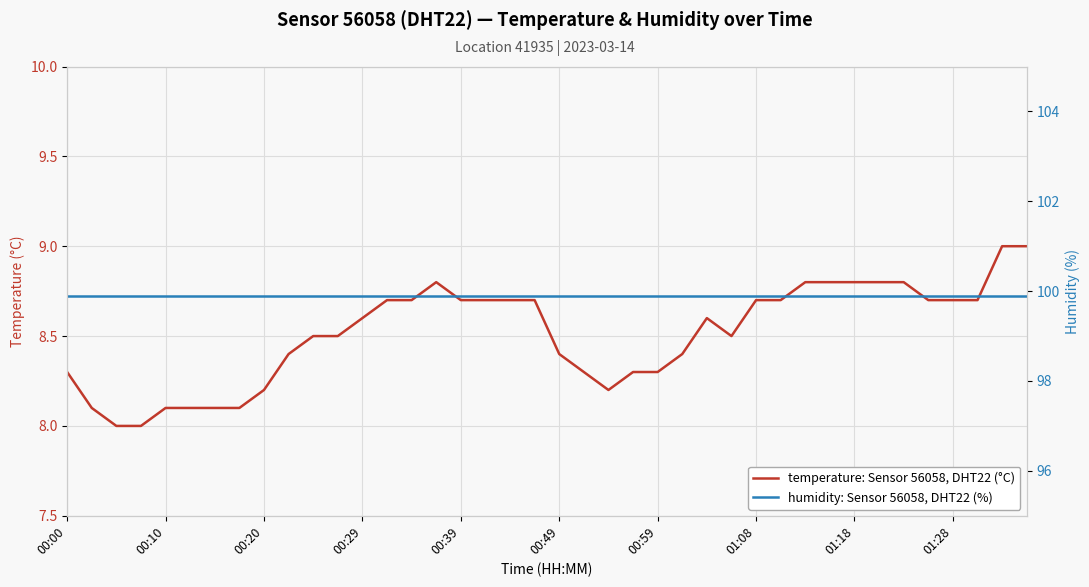

Which series has the largest total across all categories?

humidity: Sensor 56058, DHT22 (%)